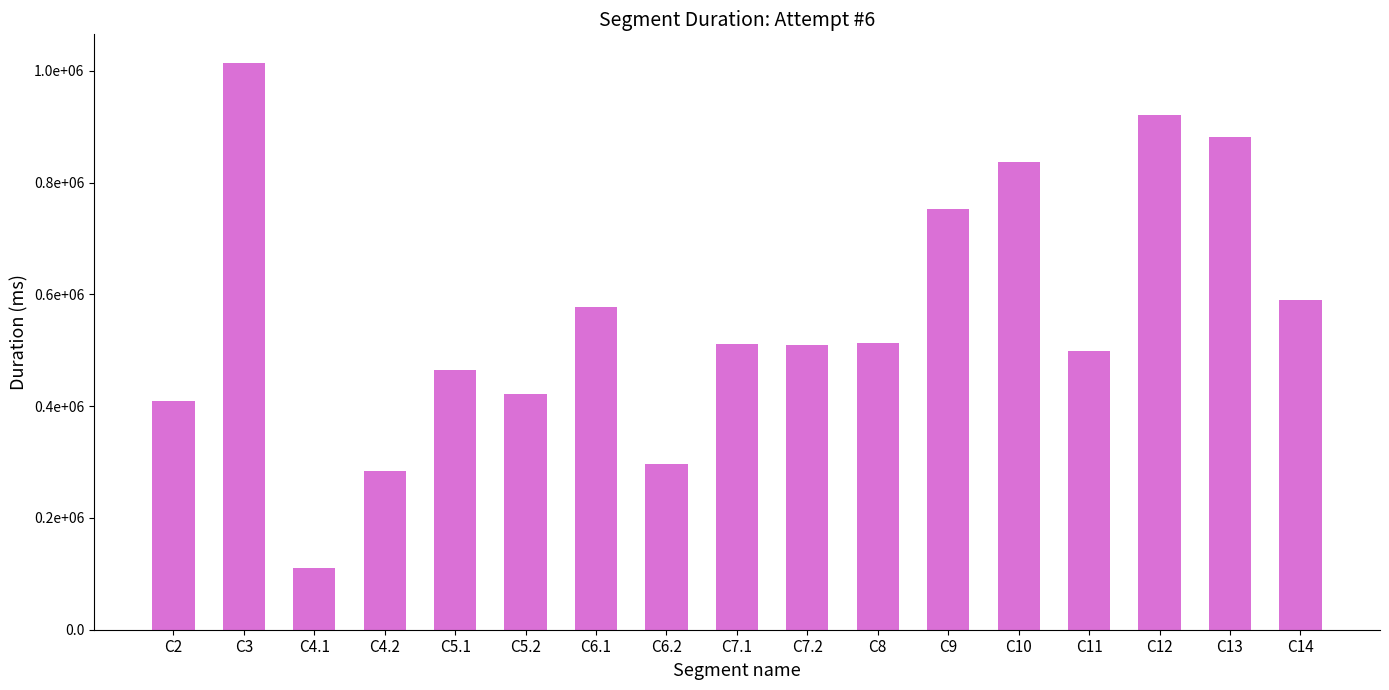

Rank the categories by value from lowest to highest.

C4.1, C4.2, C6.2, C2, C5.2, C5.1, C11, C7.2, C7.1, C8, C6.1, C14, C9, C10, C13, C12, C3